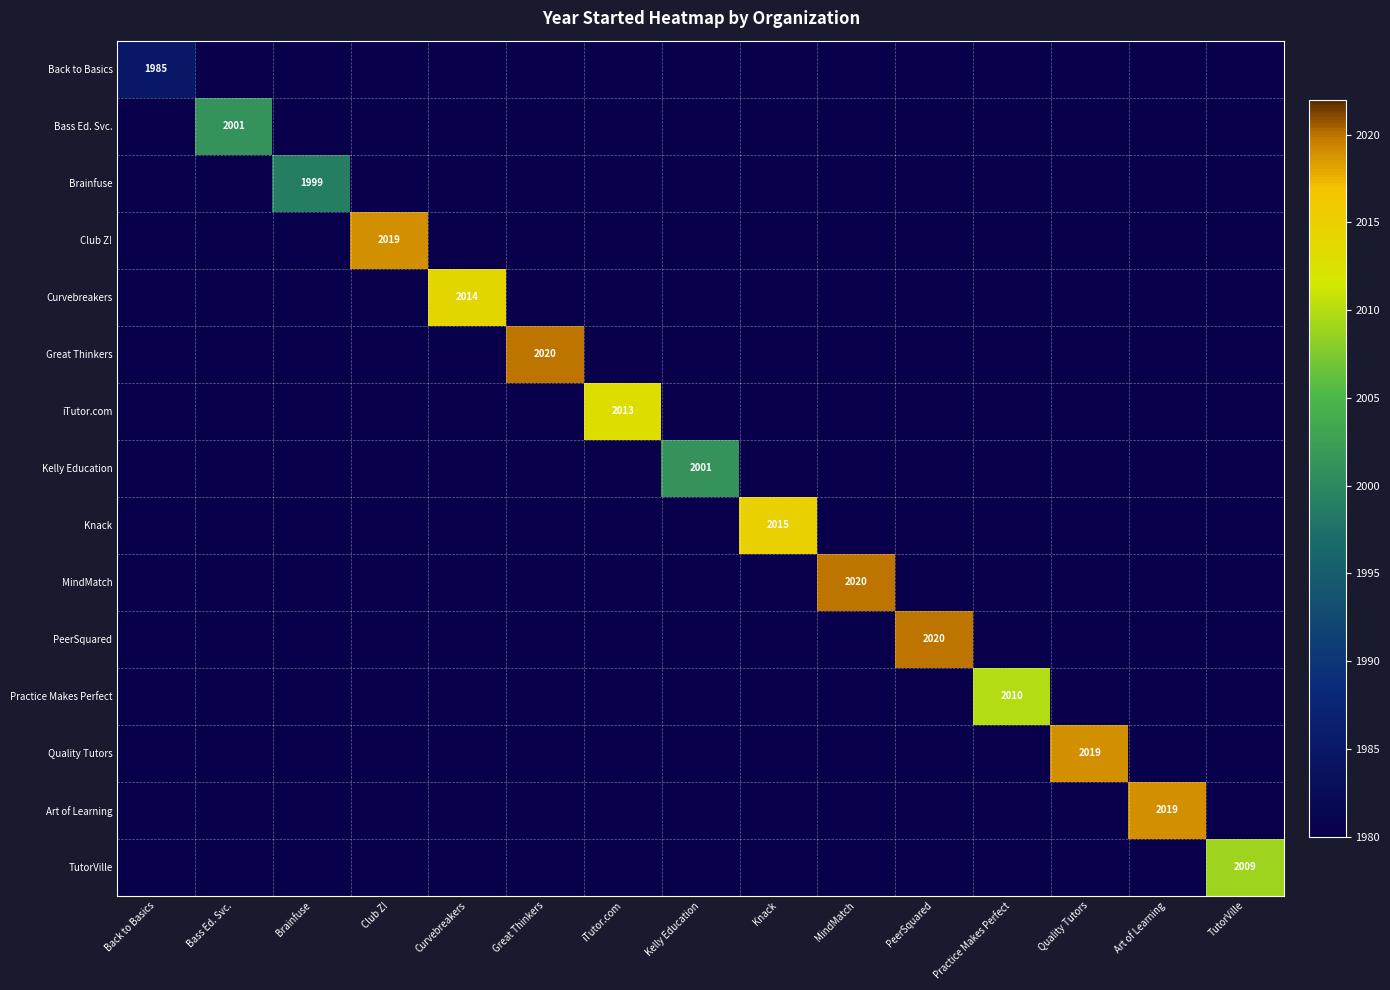

What is the difference between the highest and lowest values at Art of Learning?

44